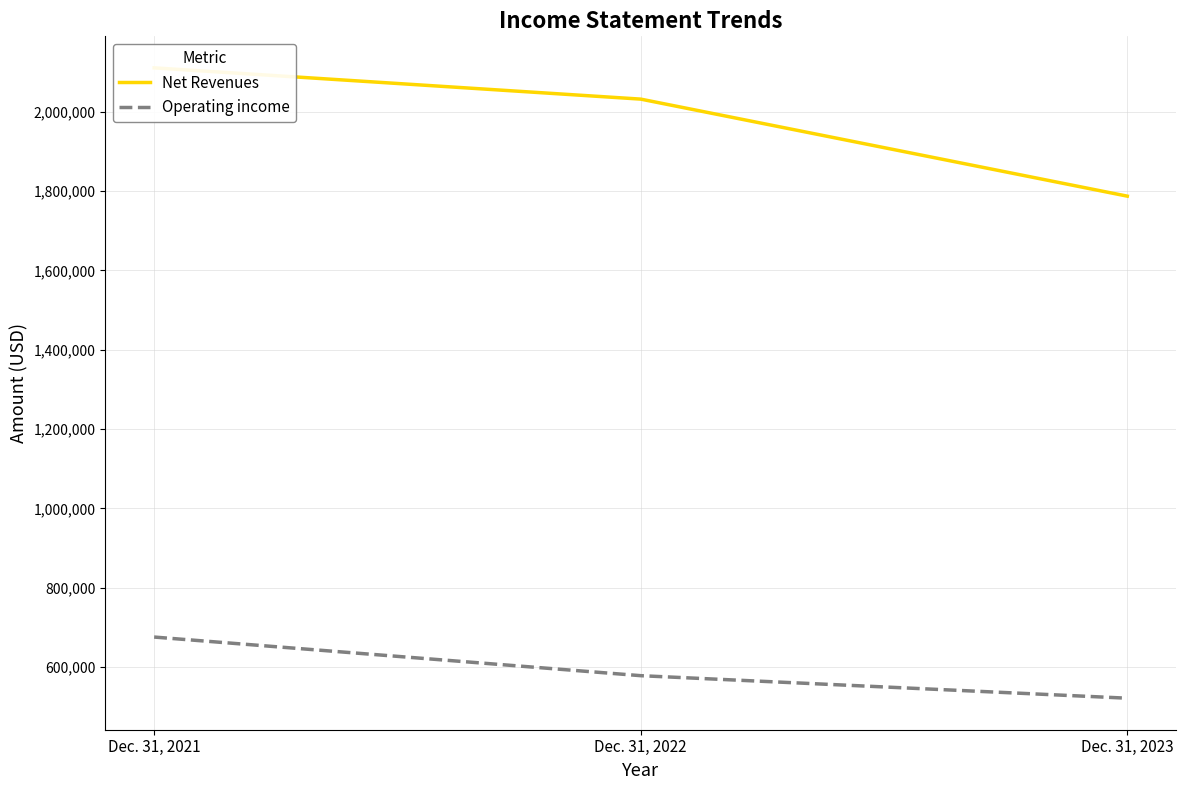

Is it true that Net Revenues equals 1787401 at Dec. 31, 2023?

True